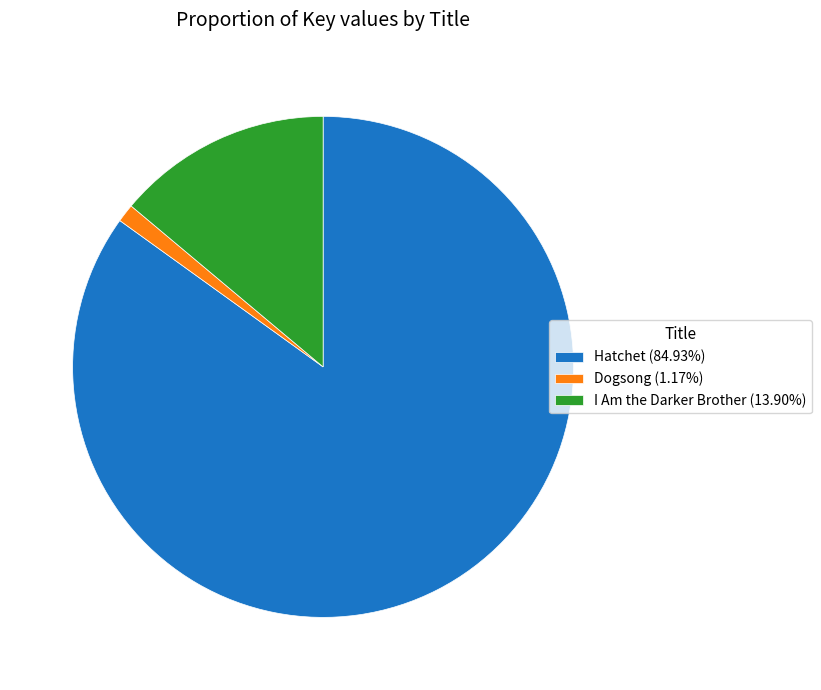

Approximately how many times larger is the value at Hatchet (84.93%) compared to Dogsong (1.17%)?

72.3